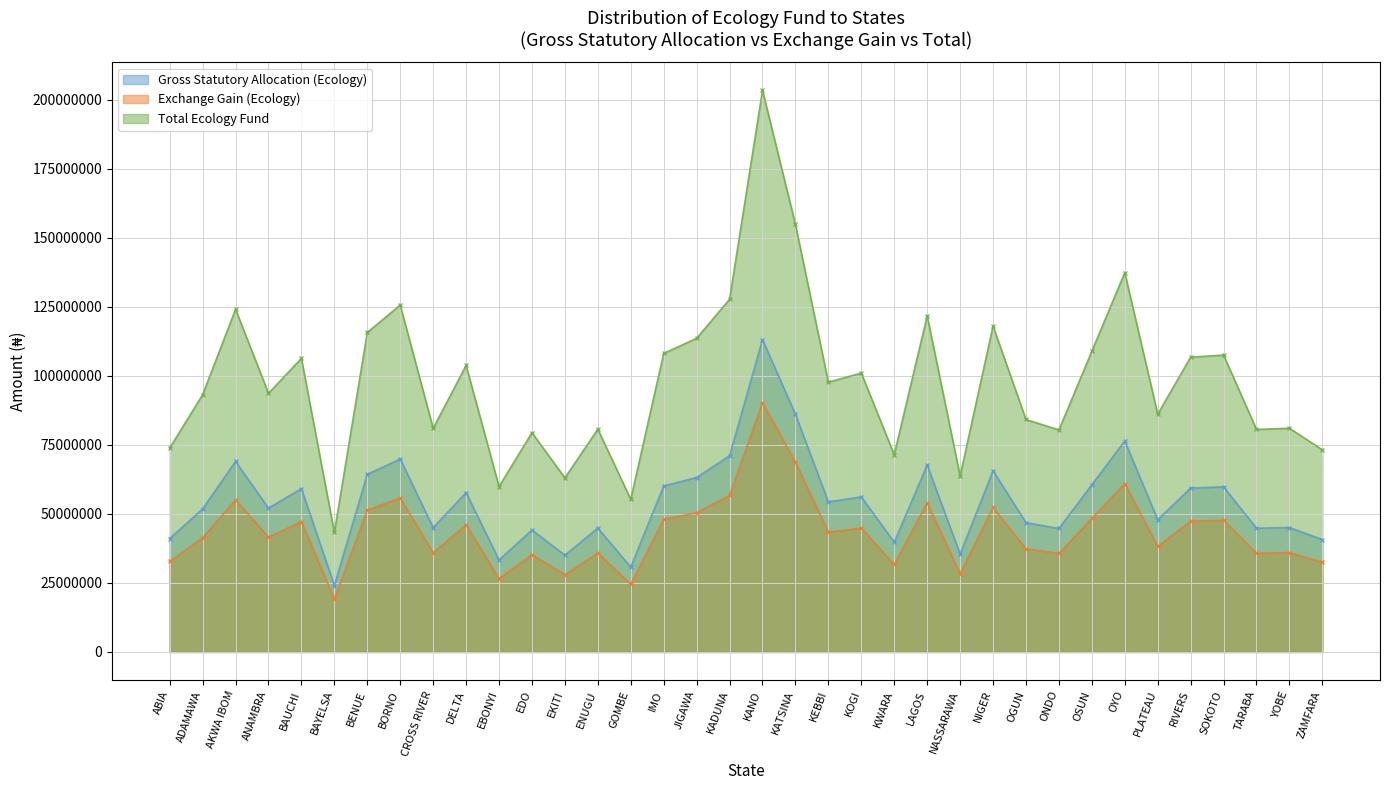

At which label is Gross Statutory Allocation (Ecology) closest to 68574367?

AKWA IBOM